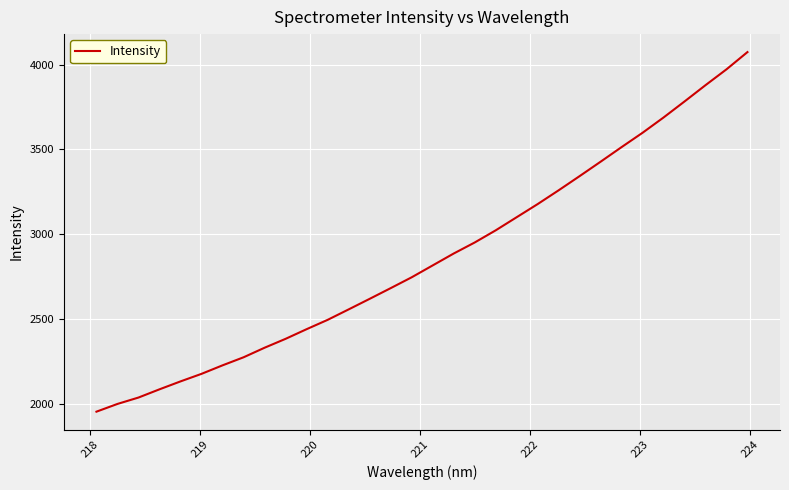

What is the difference between the maximum and minimum values?

2121.1